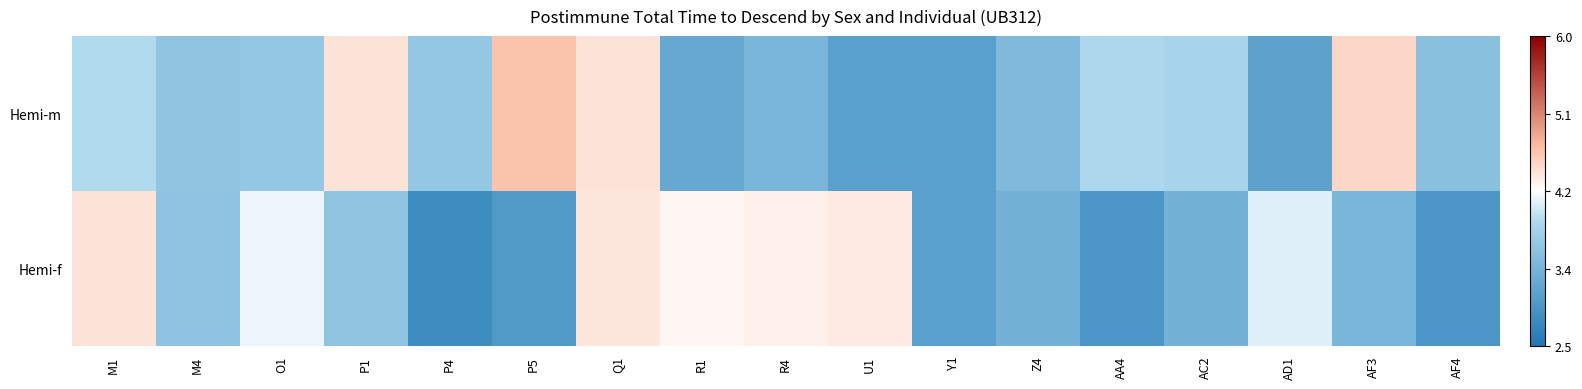

Reading left to right, extract all data points from this chart.

Hemi-m: M1=3.9	M4=3.6	O1=3.6	P1=4.5	P4=3.6	P5=4.7	Q1=4.5	R1=3.2	R4=3.4	U1=3.1	Y1=3.1	Z4=3.5	AA4=3.9	AC2=3.8	AD1=3.1	AF3=4.6	AF4=3.5
Hemi-f: M1=4.5	M4=3.6	O1=4.2	P1=3.6	P4=2.8	P5=3.0	Q1=4.4	R1=4.3	R4=4.4	U1=4.4	Y1=3.1	Z4=3.3	AA4=3.0	AC2=3.3	AD1=4.1	AF3=3.4	AF4=3.0